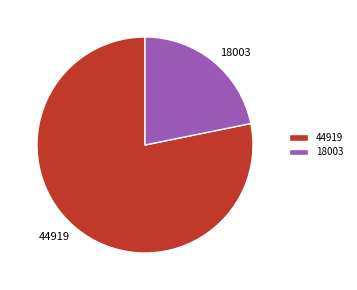

Which slice is the smallest?

18003